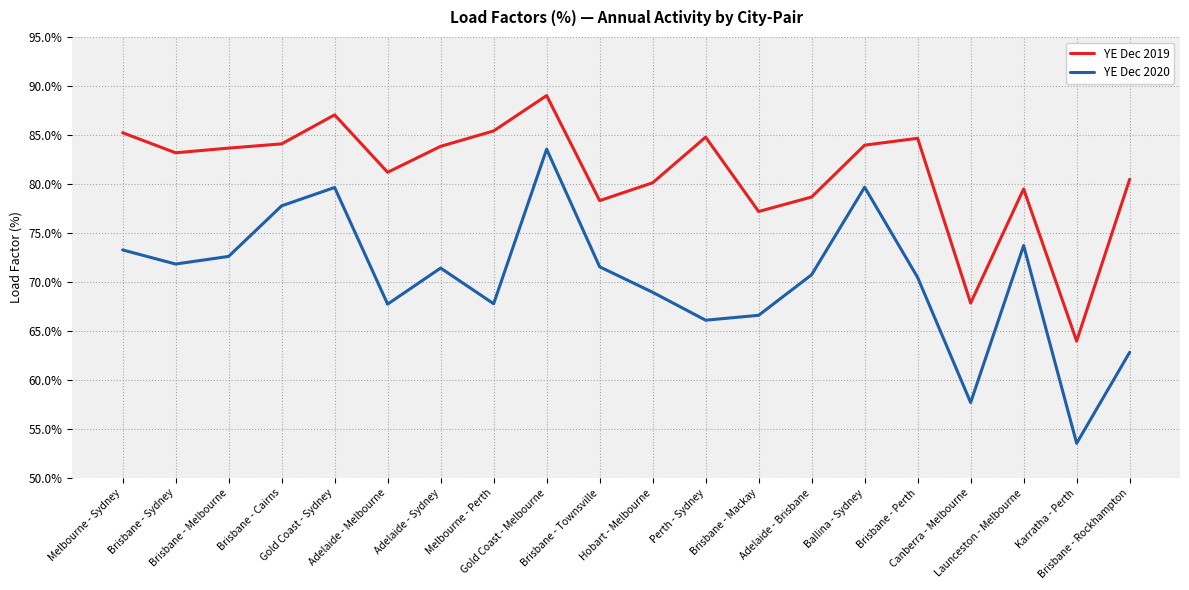

True or false: YE Dec 2019 and YE Dec 2020 intersect in this chart.

False